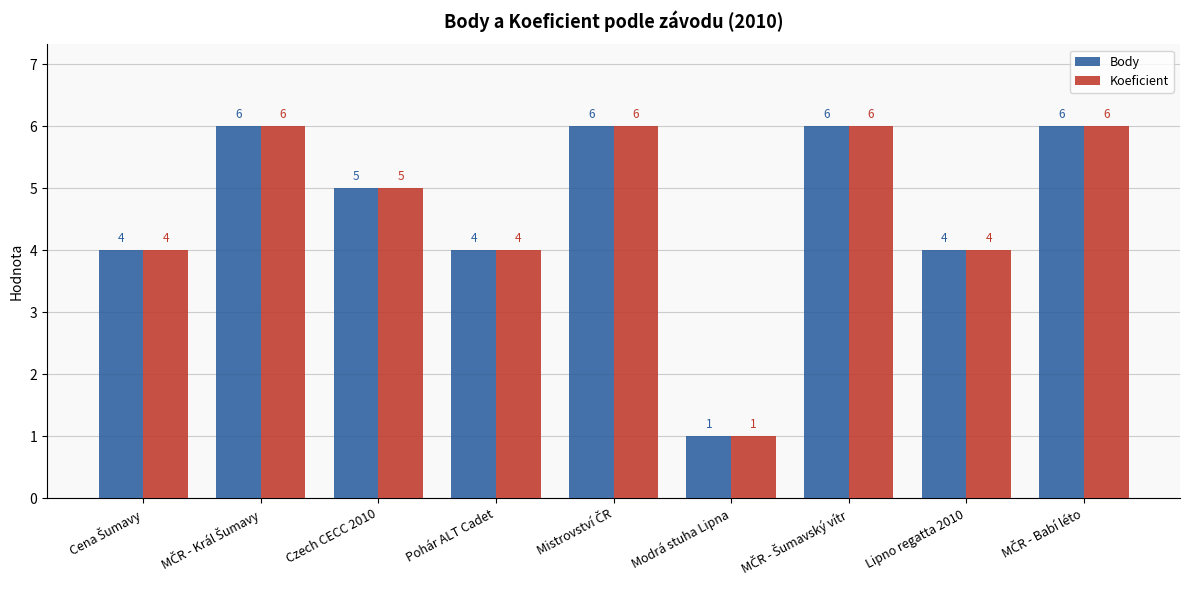

Reading left to right, what are all the values shown in this chart?

Body: 4	6	5	4	6	1	6	4	6
Koeficient: 4	6	5	4	6	1	6	4	6